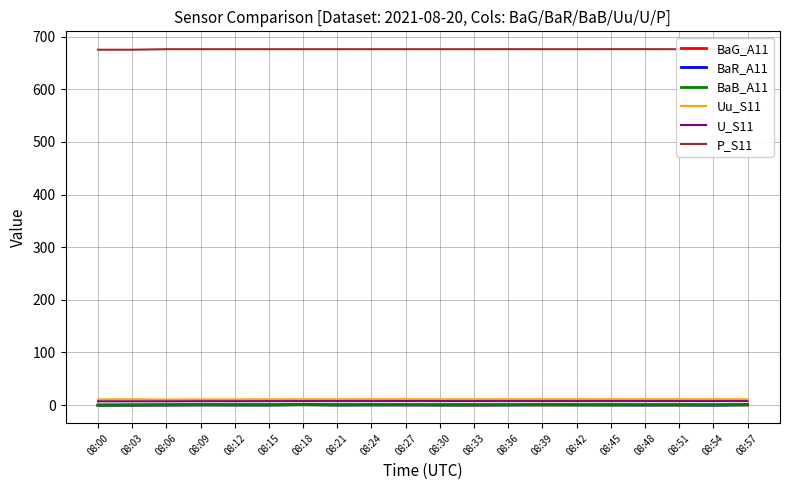

What is the difference between the highest and lowest values at 08:30?

675.7